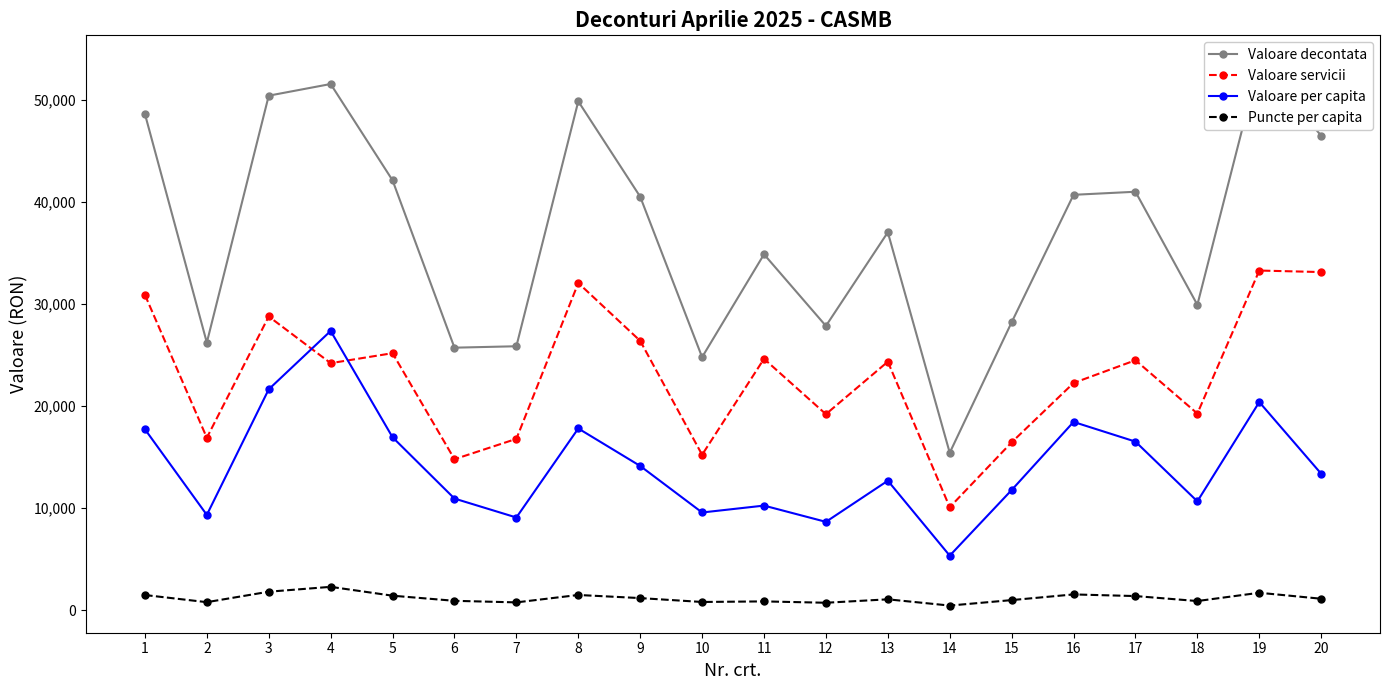

Where do Valoare servicii and Valoare per capita first cross each other?

3 and 4